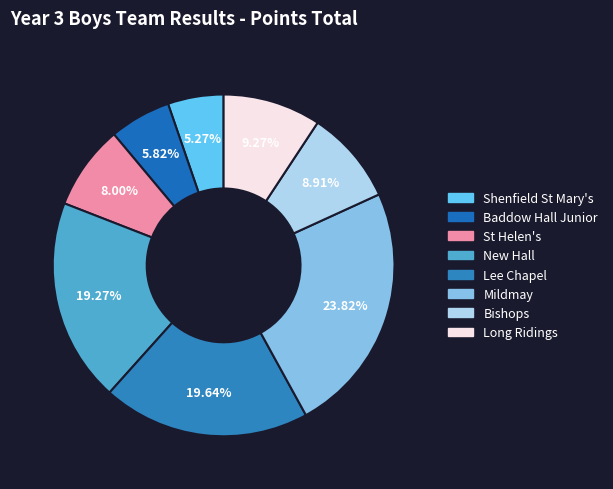

To the nearest percent, what portion does Shenfield St Mary's represent?

5%